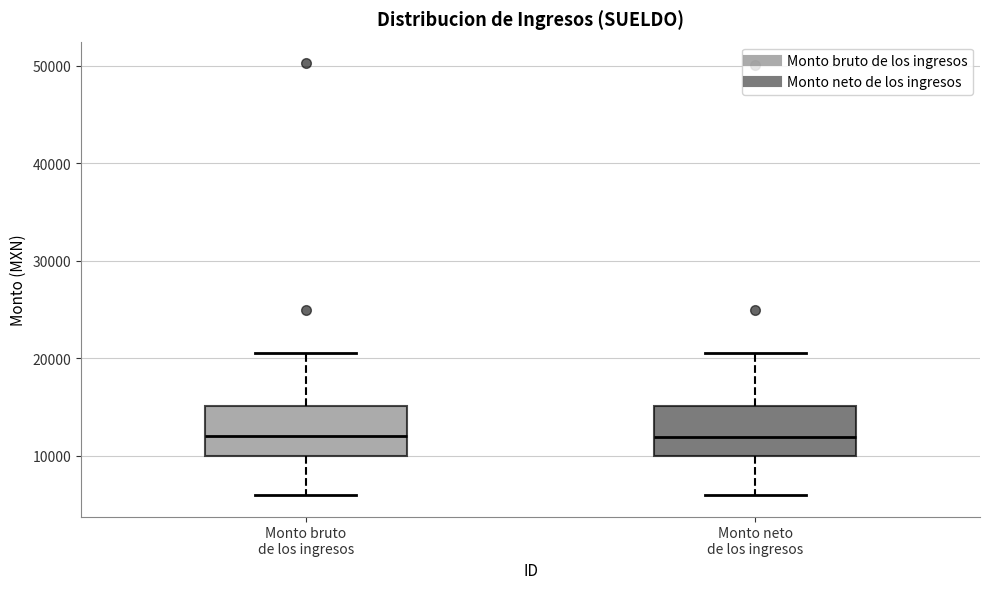

Where does the upper whisker of the box for Monto neto de los ingresos end on the y-axis? The values are not printed on the chart, so give them approximately, as read against the axis.

21000